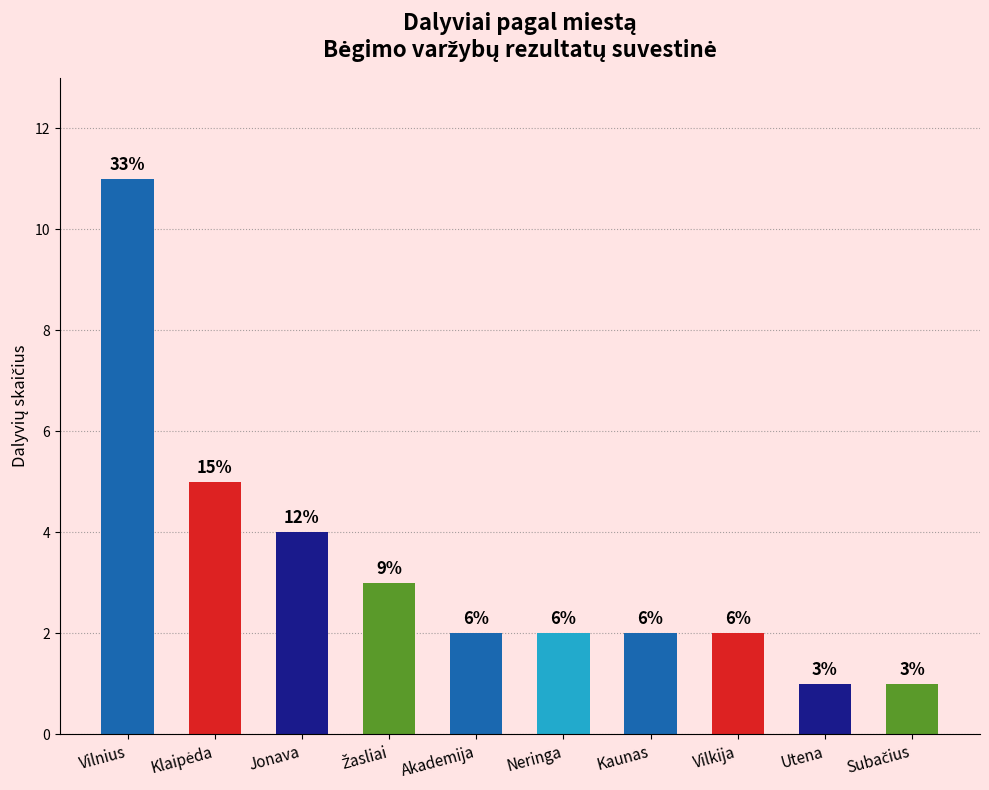

Approximately how many times larger is the value at Žasliai compared to Klaipėda?

0.6